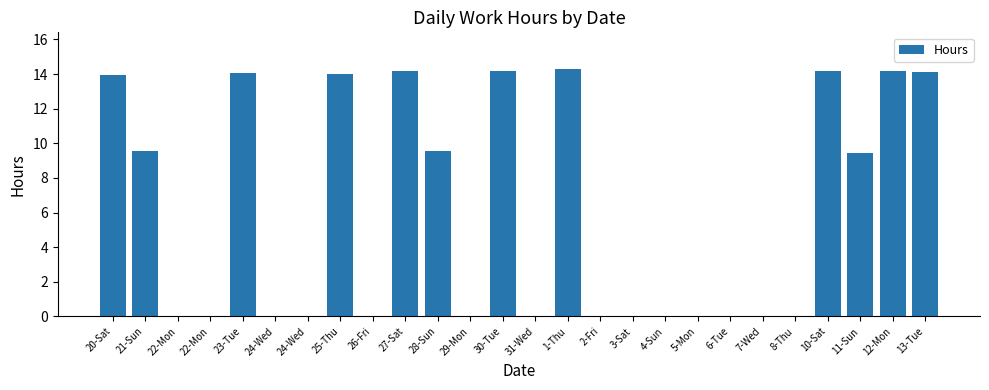

Between 21-Sun and 28-Sun, which is larger?

28-Sun